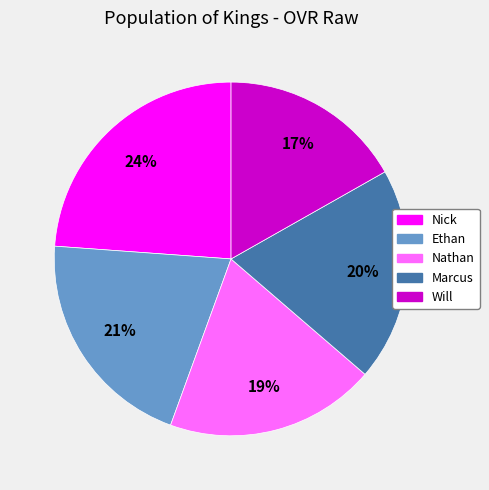

How many segments does this pie chart have?

5